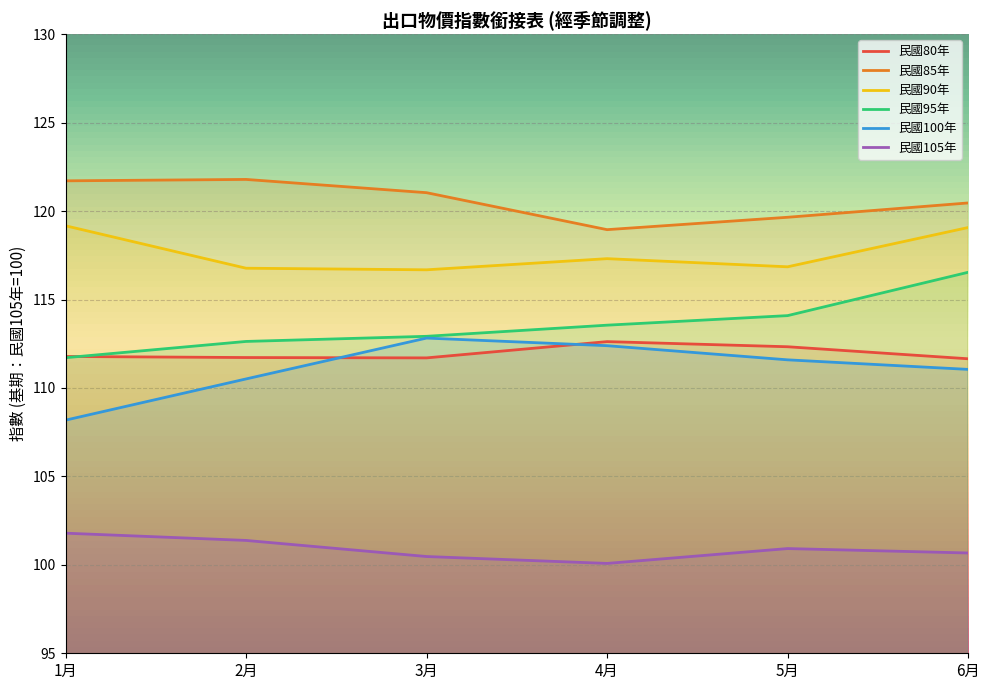

What is the spread (max minus min) of values at 2月?

20.4